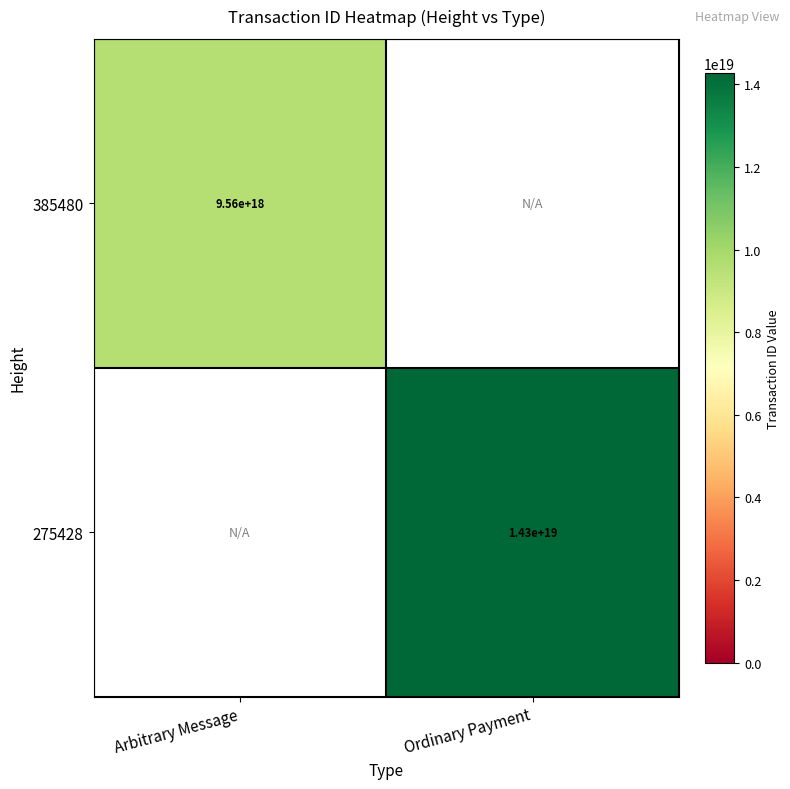

The 275428 series shows 24362483874138062848.0 at Ordinary Payment. True or false?

False